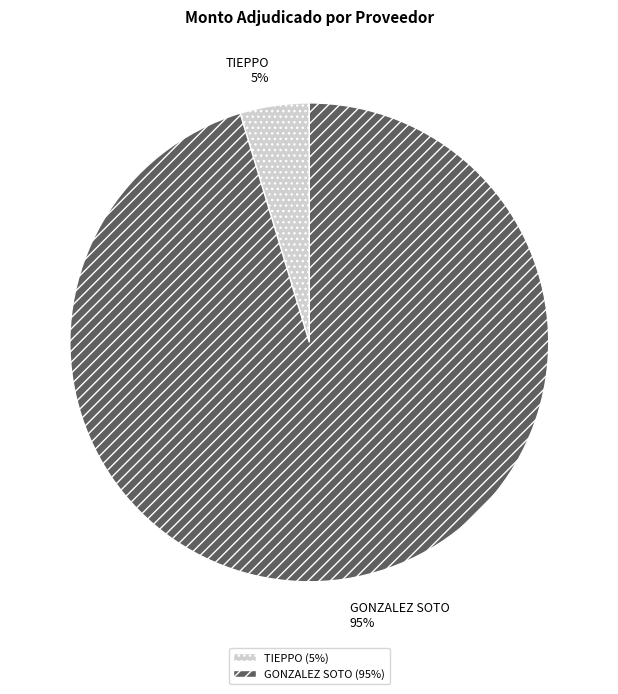

To the nearest percent, what is the combined percentage of GONZALEZ SOTO and TIEPPO?

100%